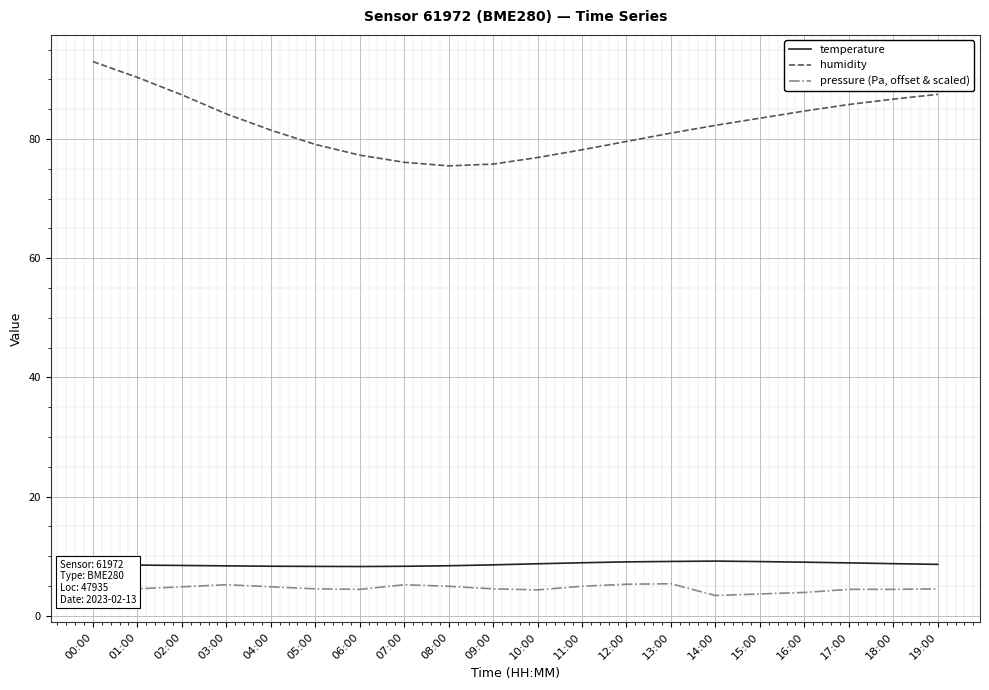

Which series has the widest spread of values?

humidity